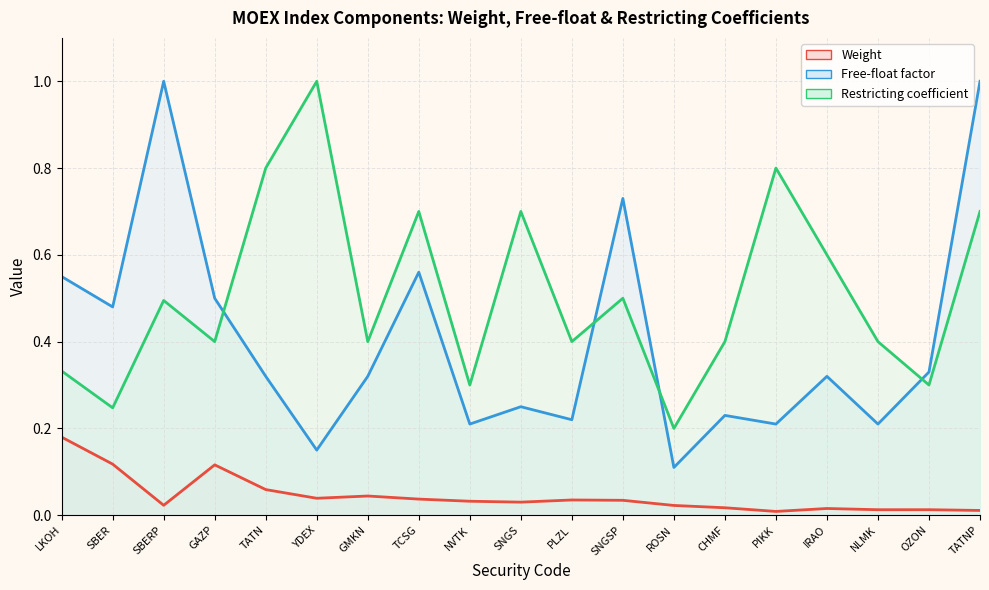

At which label is Restricting coefficient closest to 0?

ROSN